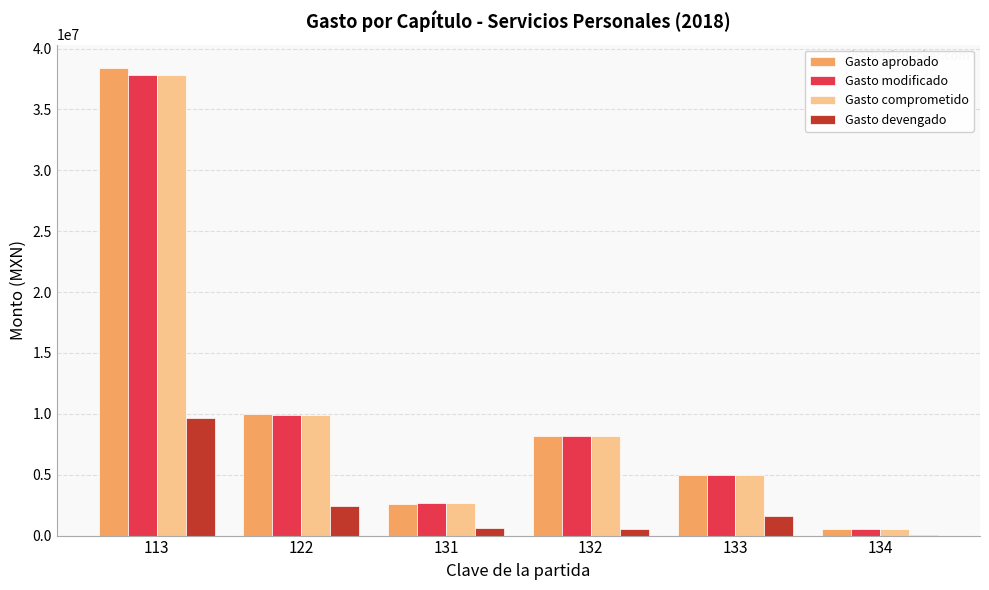

The value of Gasto modificado at 122 is 9943724.2. True or false?

True